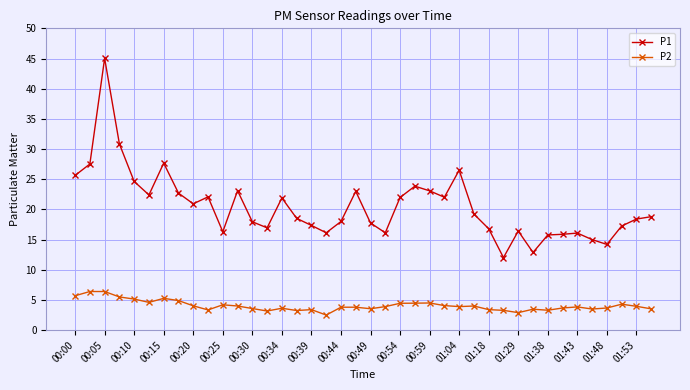

Which series has the widest spread of values?

P1